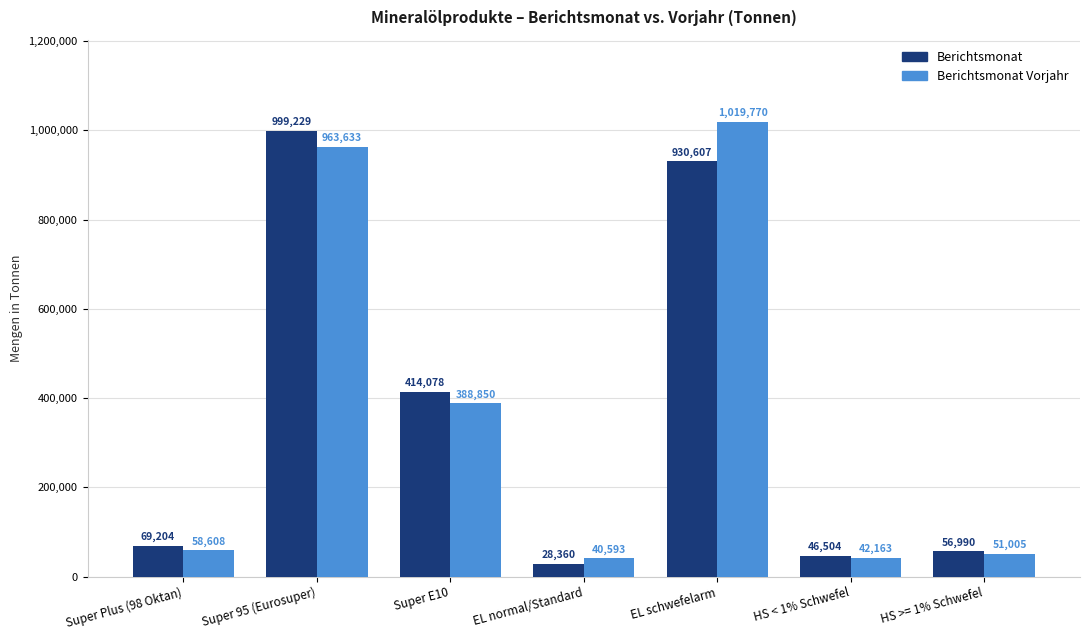

What is the average value of the Berichtsmonat series?

363567